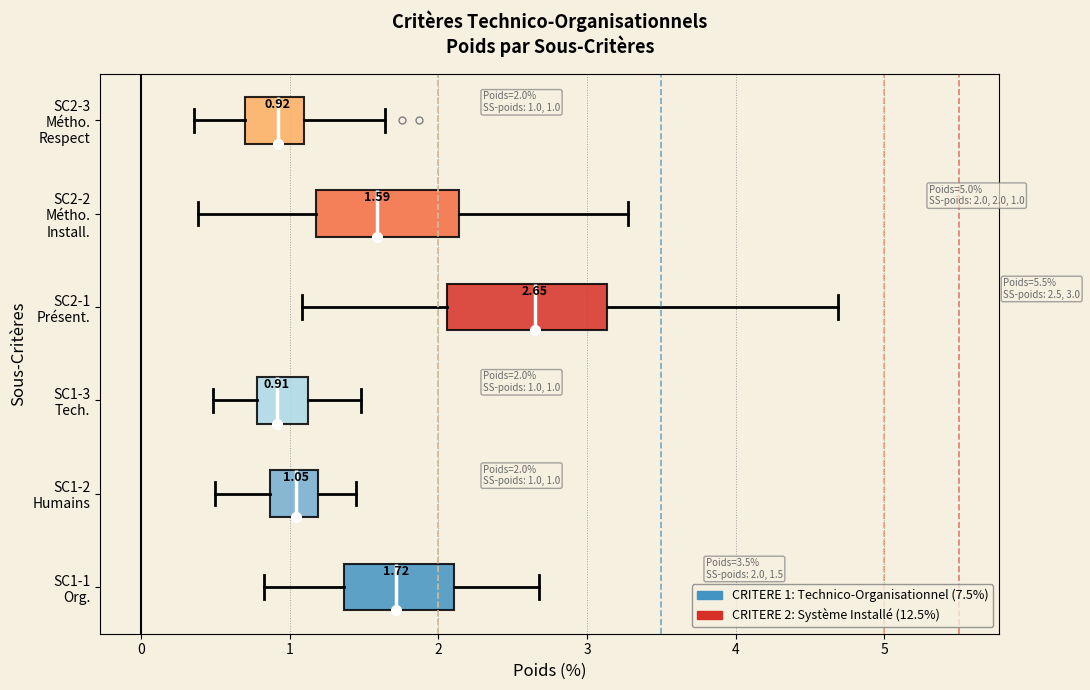

Comparing the boxes themselves (not the whiskers), which one is the widest?

SC2-1 Présent.